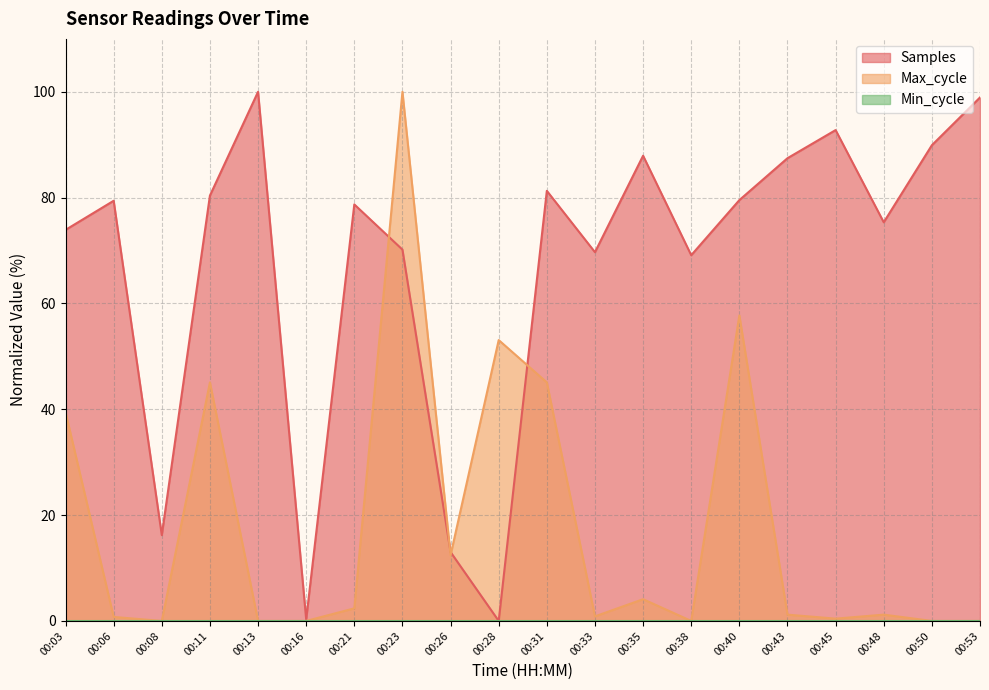

At which category is the sum across all series the highest?

00:23